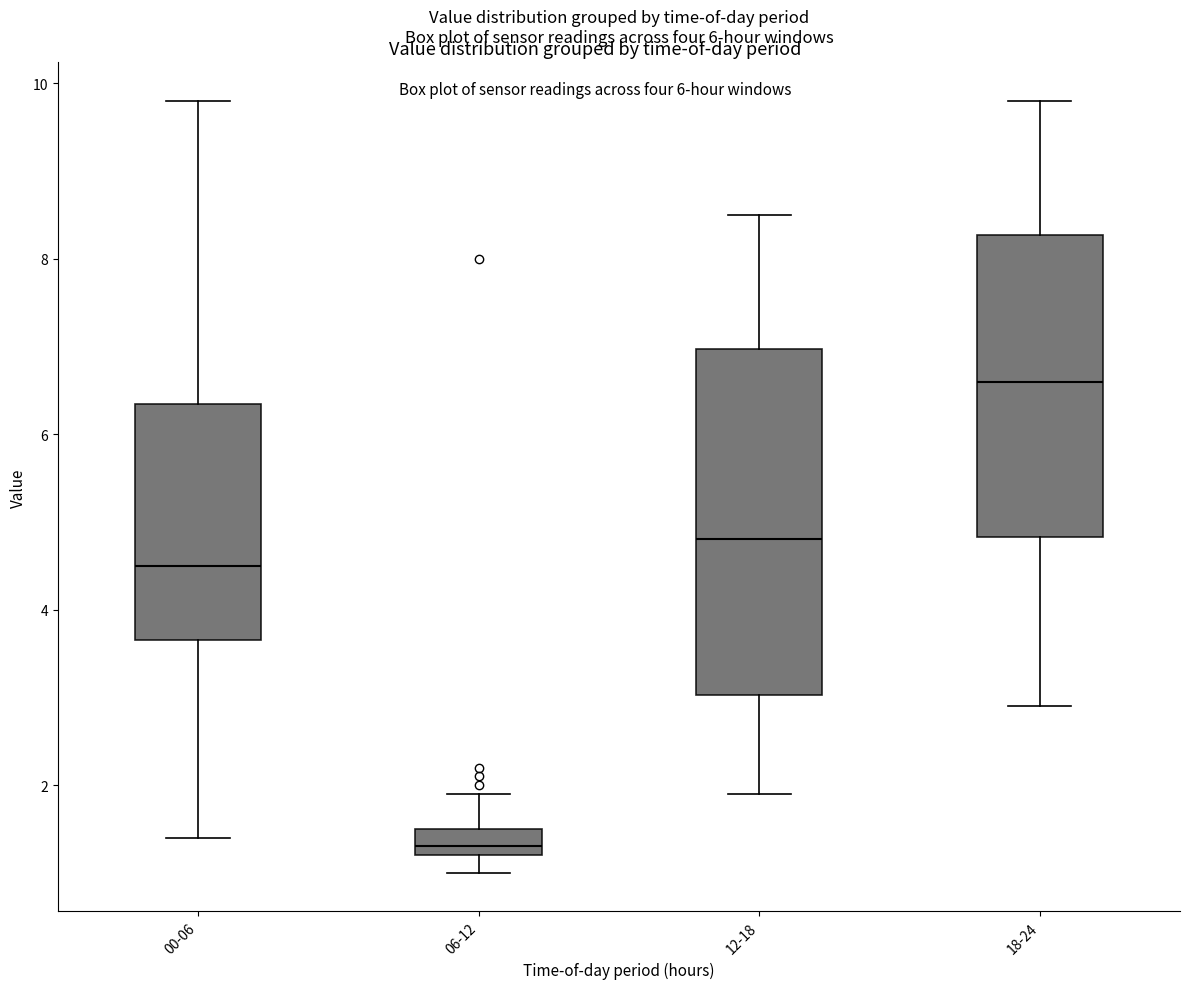

Which box has the lowest median line?

06-12